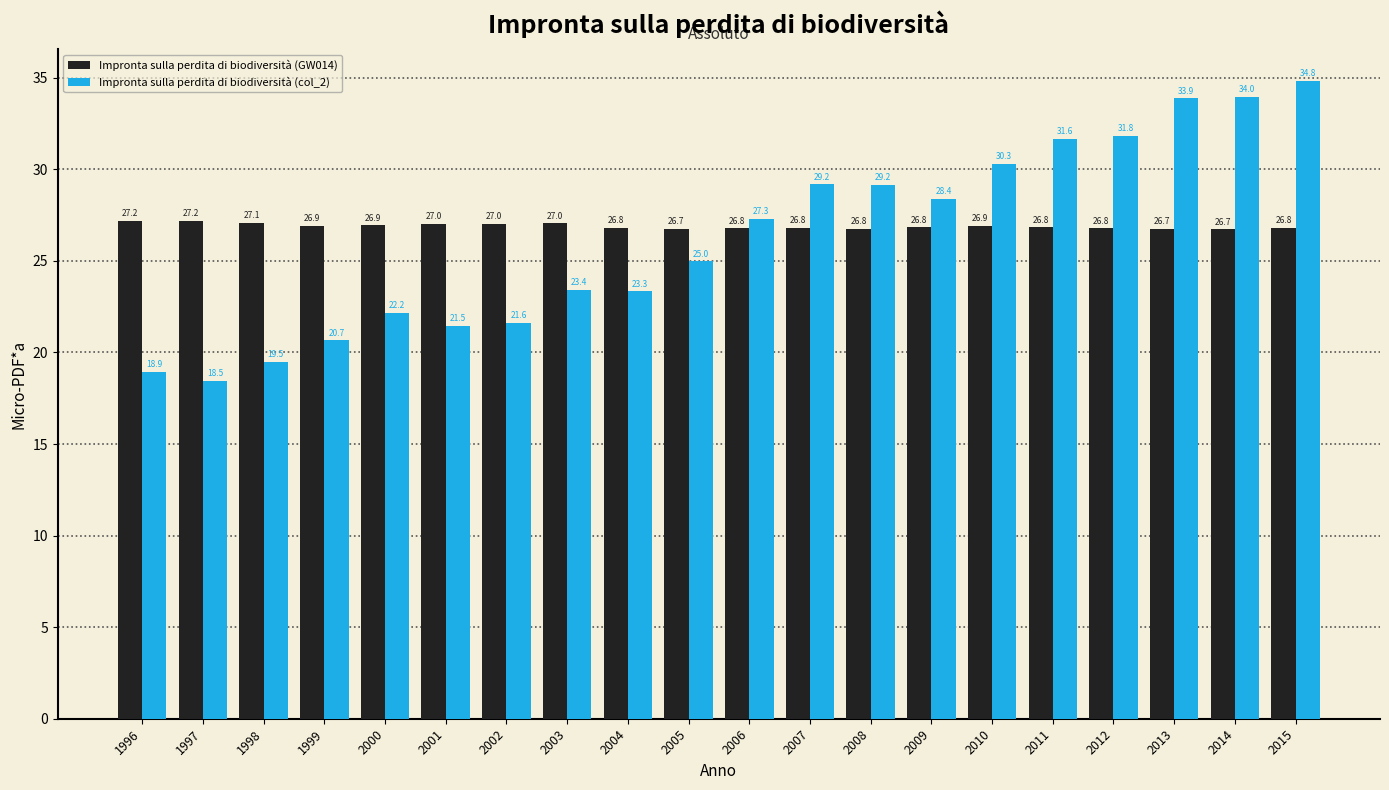

Is it true that Impronta sulla perdita di biodiversità (GW014) equals 6.3 at 2003?

False